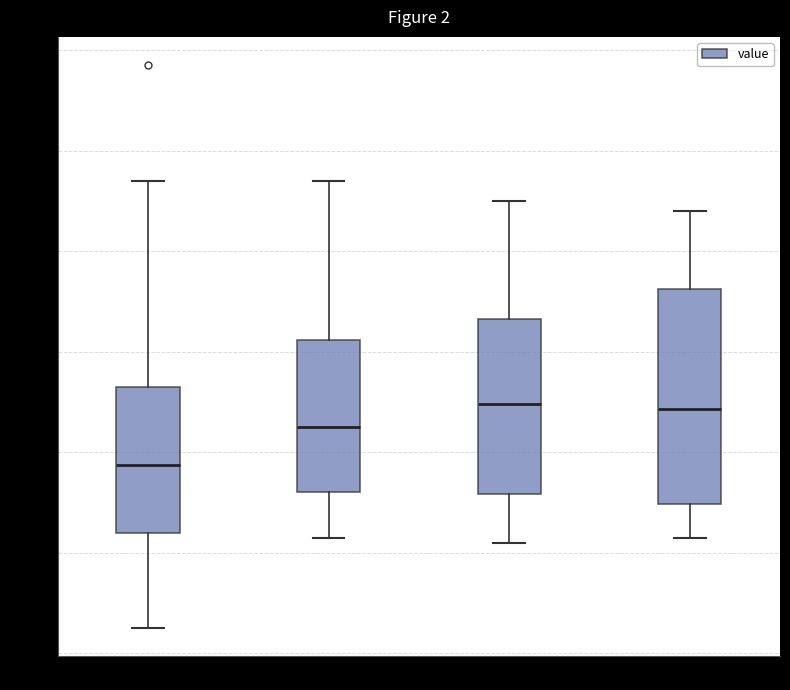

Where is the lower edge of the box for 02:00-04:00 on the y-axis? The values are not printed on the chart, so give them approximately, as read against the axis.

7.6